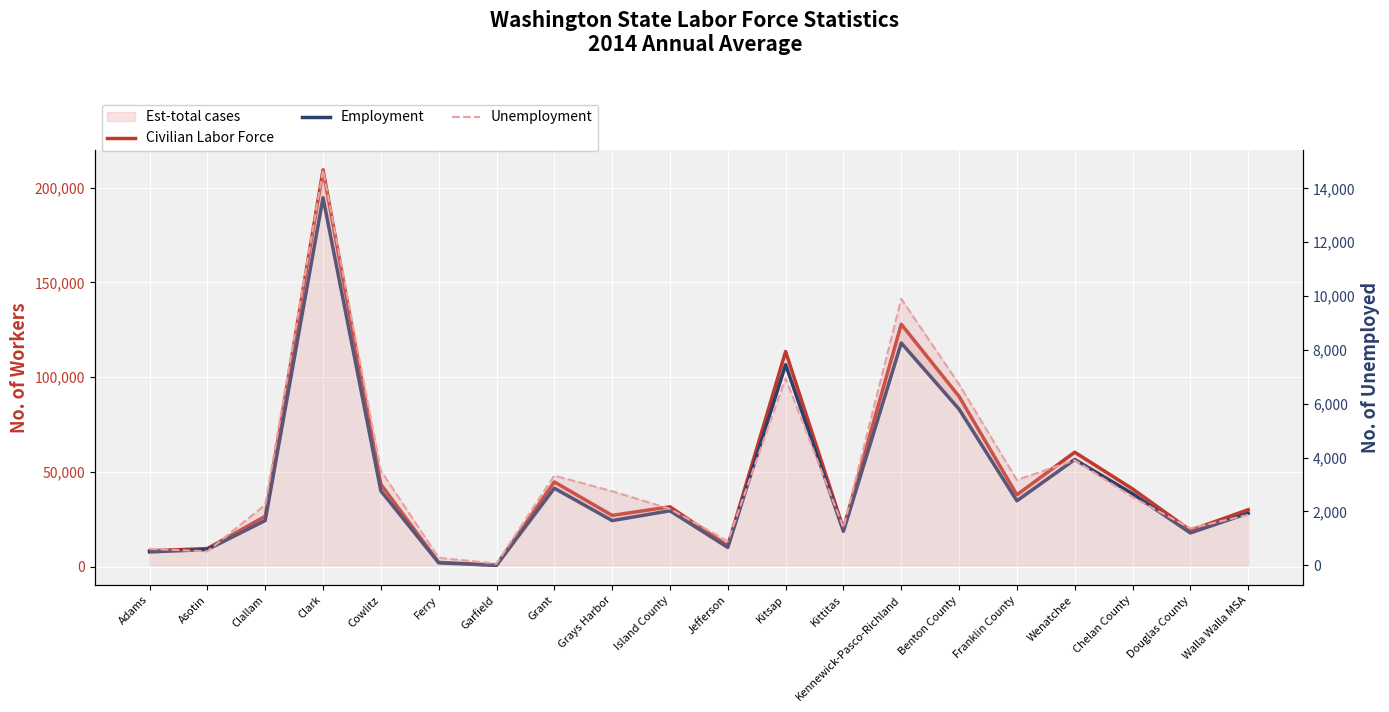

How many categories are shown in the chart?

20